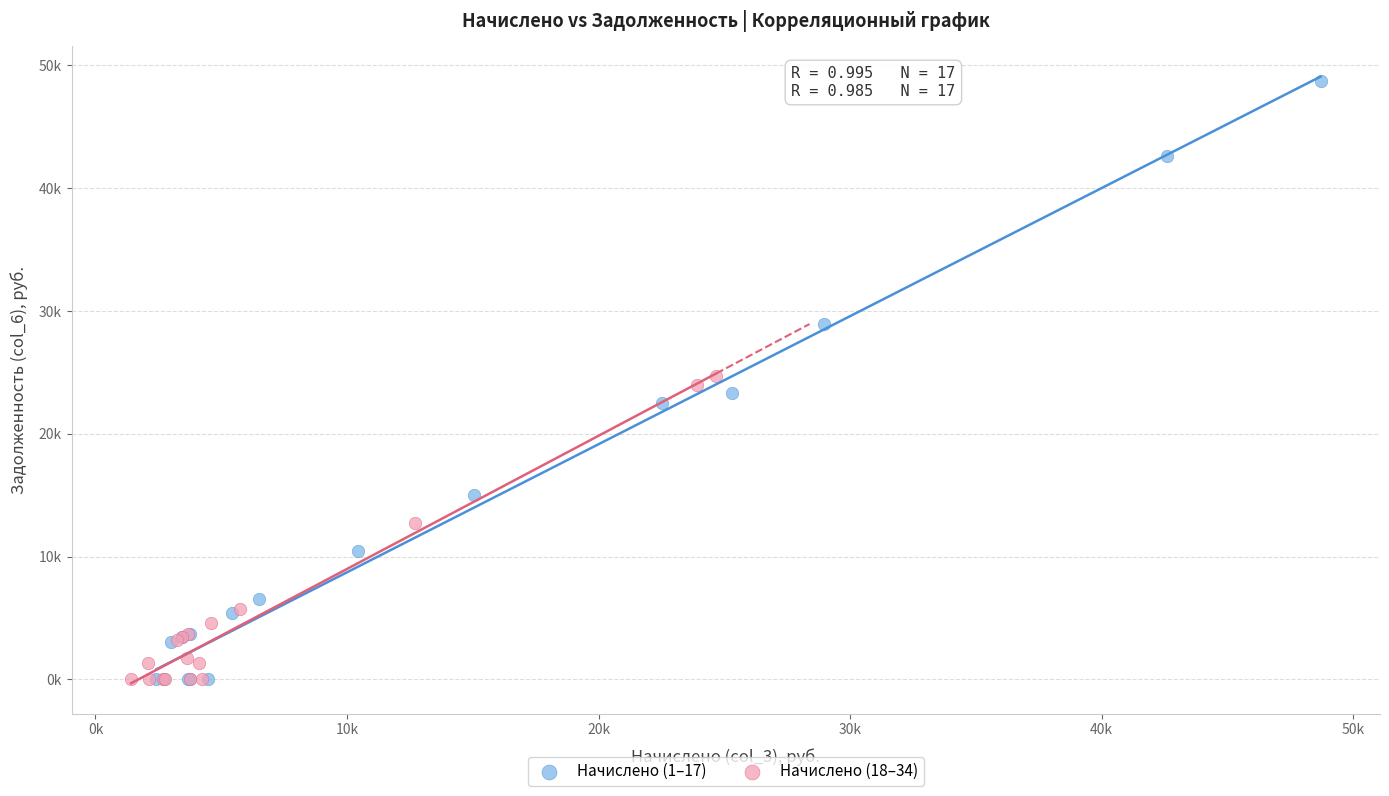

What are all the series names shown in the legend?

Начислено (1–17), Начислено (18–34)